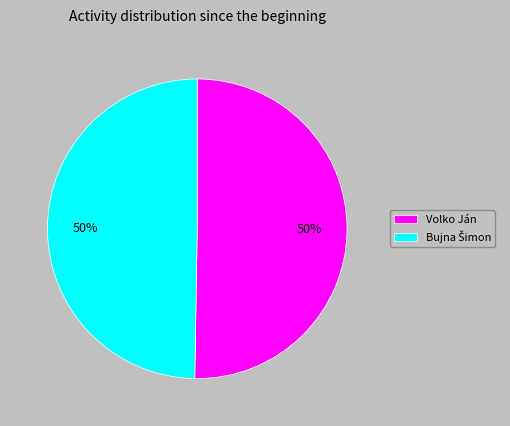

The Volko Ján slice represents 36% of the pie. True or false?

False